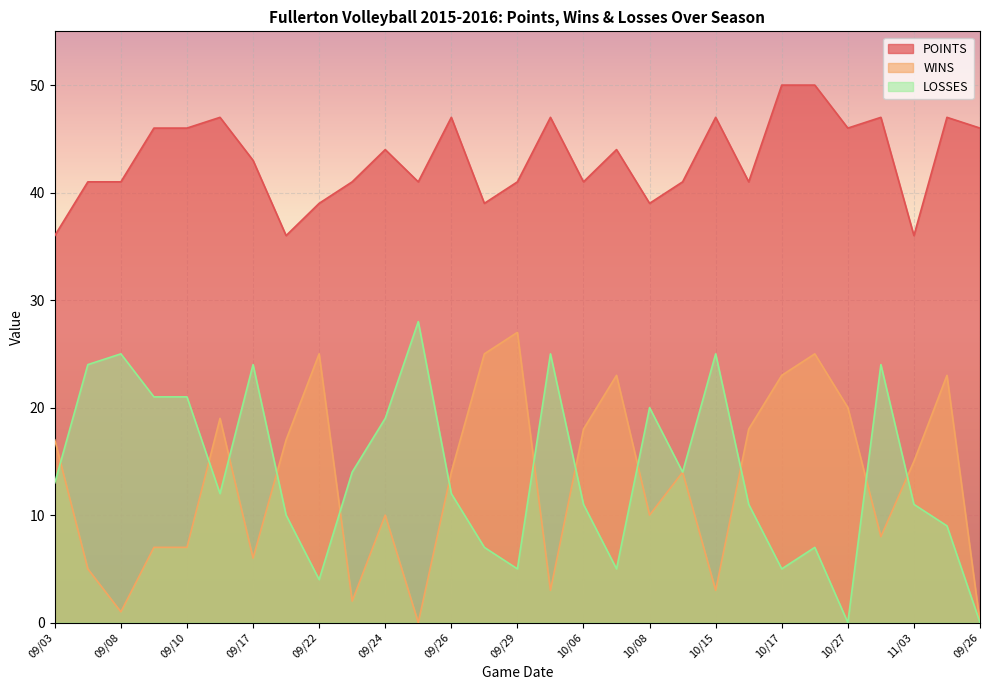

What is the maximum value shown in the chart?

50